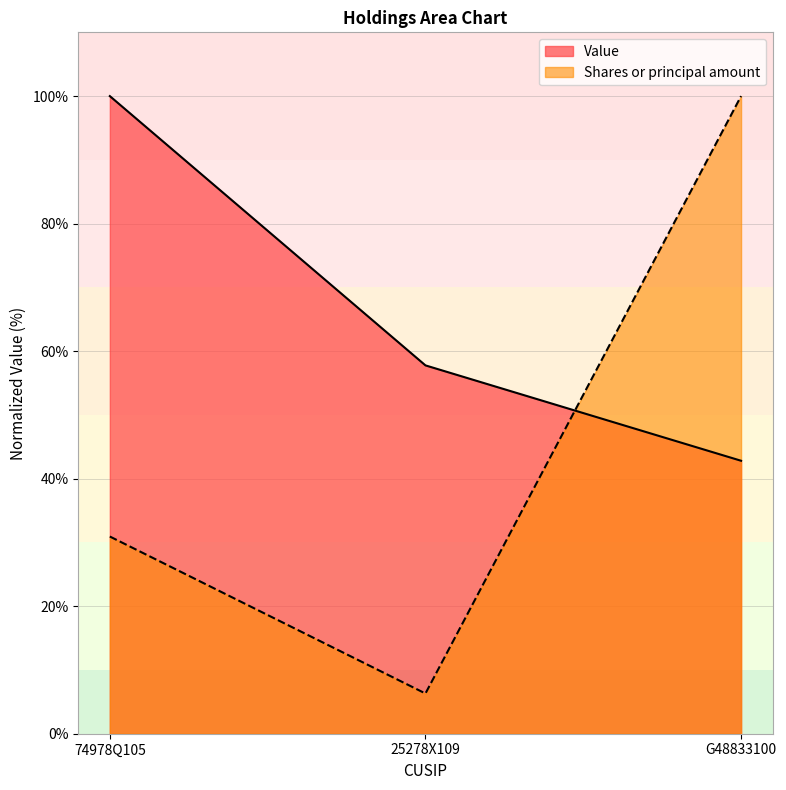

The value of Shares or principal amount at G48833100 is 100.0. True or false?

True